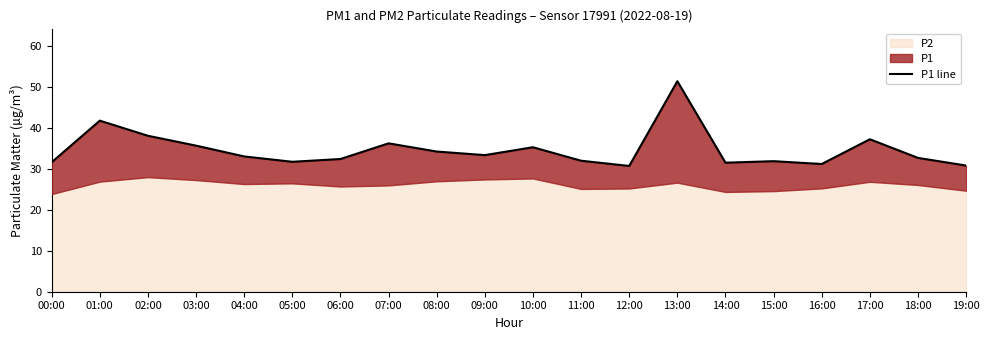

What is the change in value from 12:00 to 16:00?

+0.5